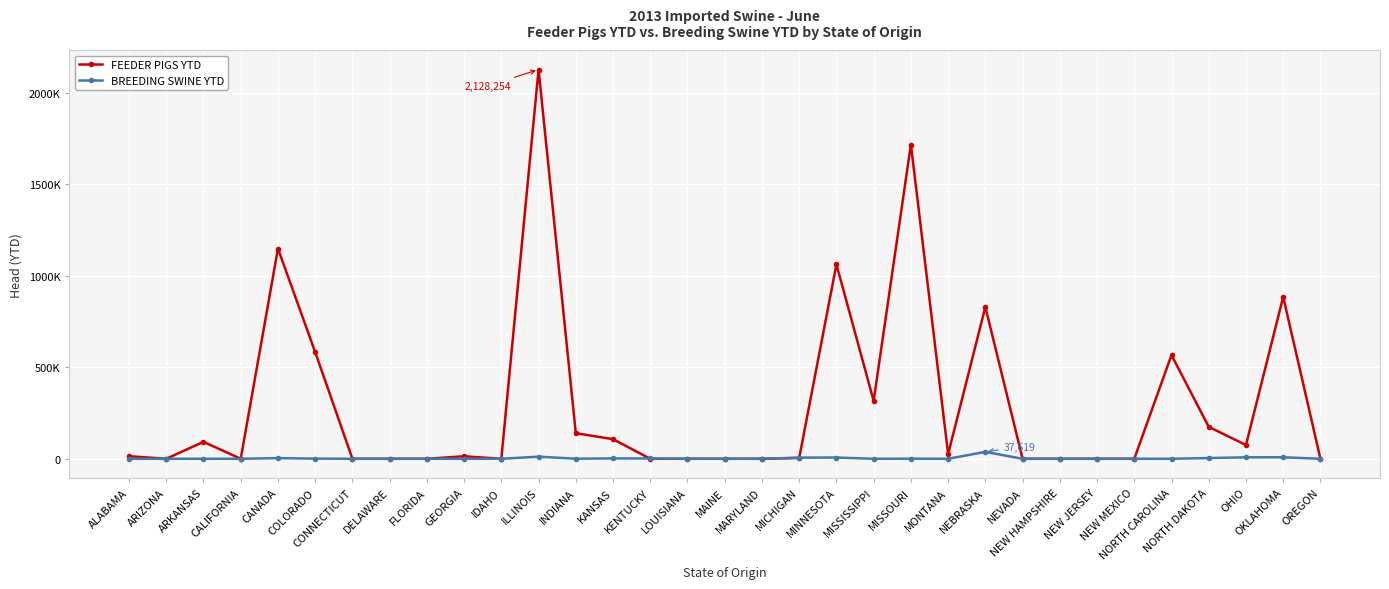

Is it true that BREEDING SWINE YTD equals 1 at CALIFORNIA?

True